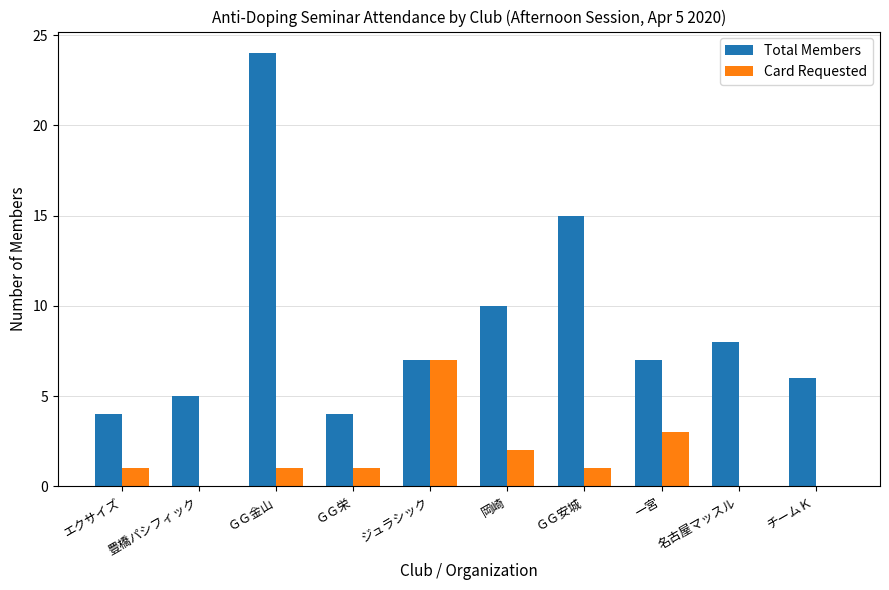

At which label does Total Members reach its peak?

ＧＧ金山